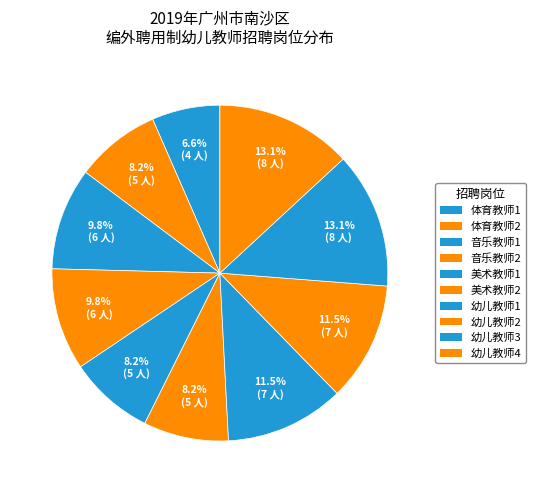

Between 美术教师1 and 幼儿教师2, which is larger?

幼儿教师2